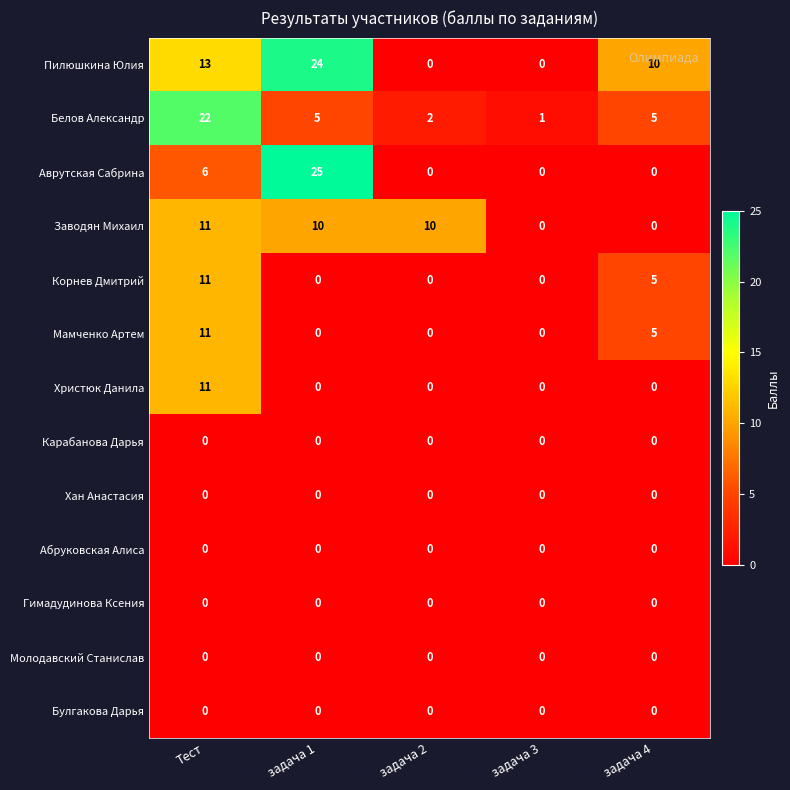

Count the number of categories in the chart.

5